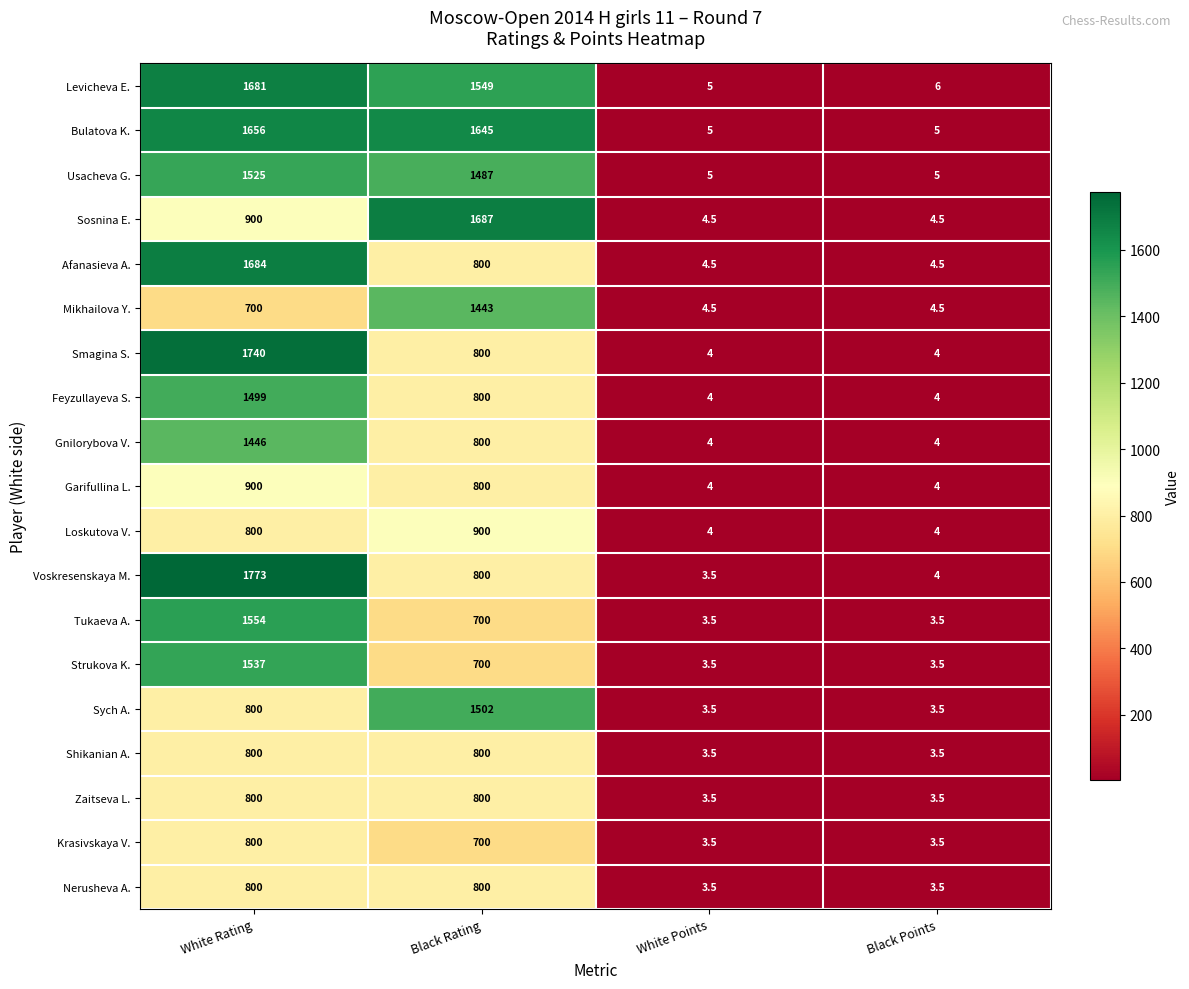

The Feyzullayeva S. series shows 496.5 at Black Rating. True or false?

False